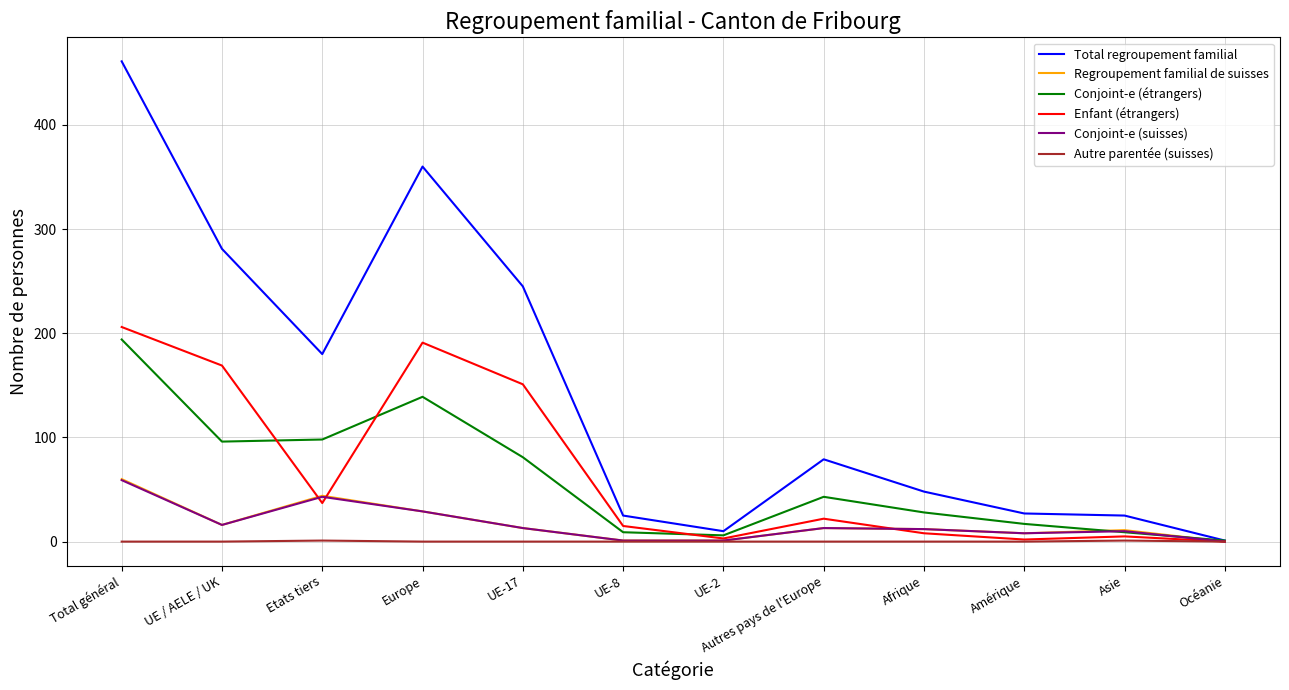

What is the approximate value of Total regroupement familial at Total général?

461